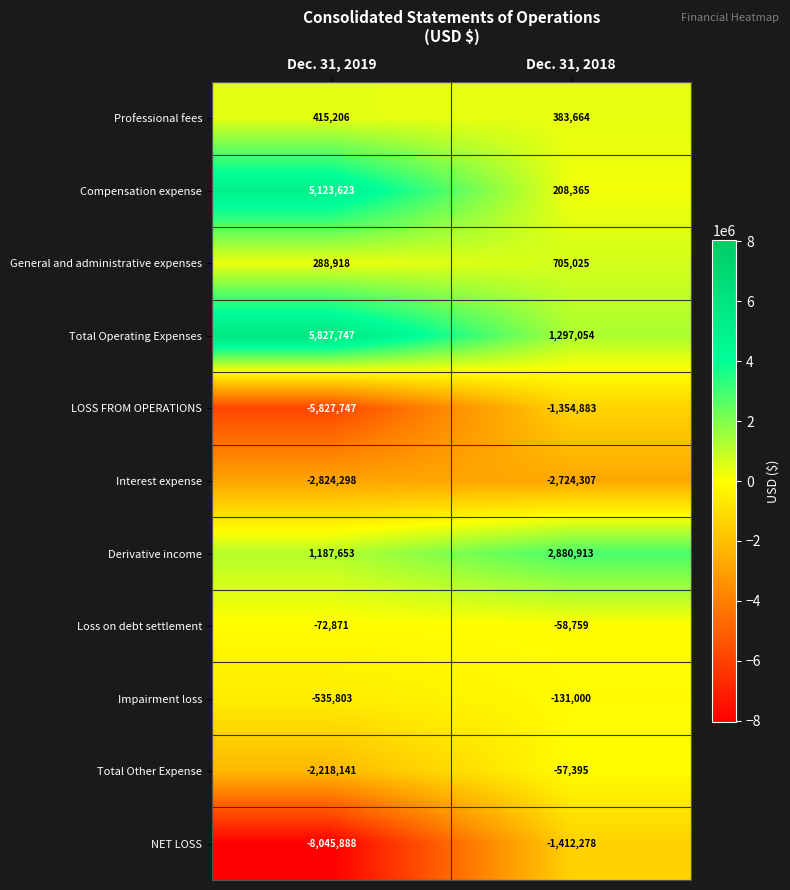

Reading left to right, list all the values displayed in this chart.

Professional fees: Dec. 31, 2019=415206	Dec. 31, 2018=383664
Compensation expense: Dec. 31, 2019=5123623	Dec. 31, 2018=208365
General and administrative expenses: Dec. 31, 2019=288918	Dec. 31, 2018=705025
Total Operating Expenses: Dec. 31, 2019=5827747	Dec. 31, 2018=1297054
LOSS FROM OPERATIONS: Dec. 31, 2019=-5827747	Dec. 31, 2018=-1354883
Interest expense: Dec. 31, 2019=-2824298	Dec. 31, 2018=-2724307
Derivative income: Dec. 31, 2019=1187653	Dec. 31, 2018=2880913
Loss on debt settlement: Dec. 31, 2019=-72871	Dec. 31, 2018=-58759
Impairment loss: Dec. 31, 2019=-535803	Dec. 31, 2018=-131000
Total Other Expense: Dec. 31, 2019=-2218141	Dec. 31, 2018=-57395
NET LOSS: Dec. 31, 2019=-8045888	Dec. 31, 2018=-1412278